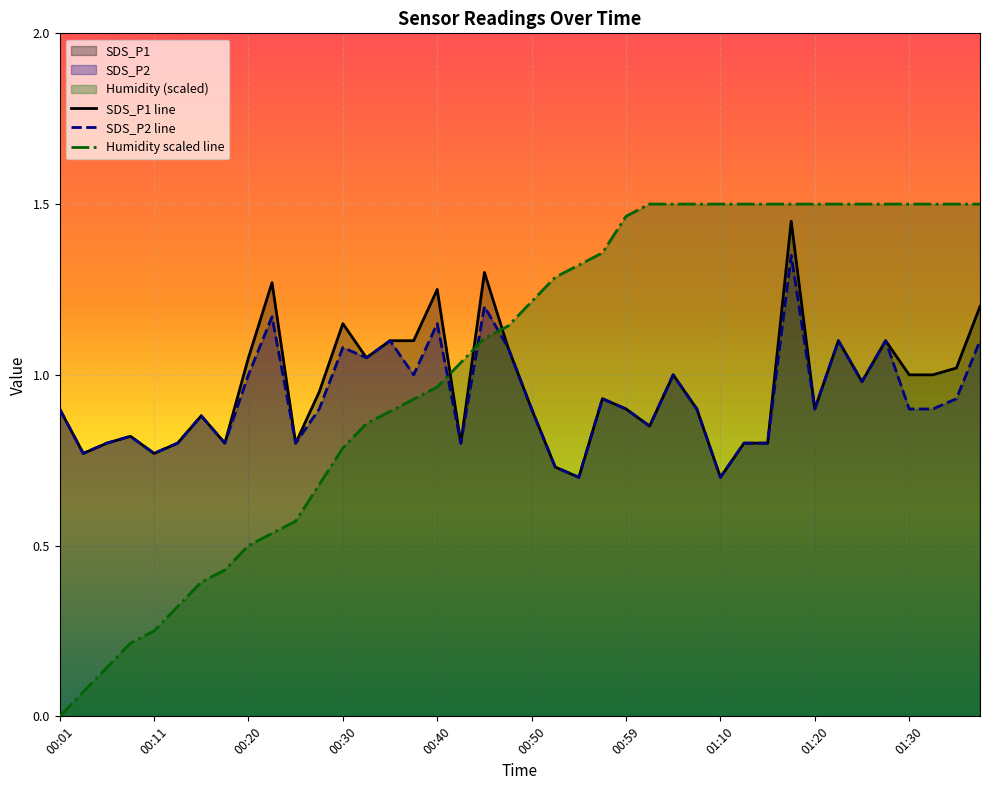

True or false: SDS_P2 has a value of 1.2 at 00:52.

False